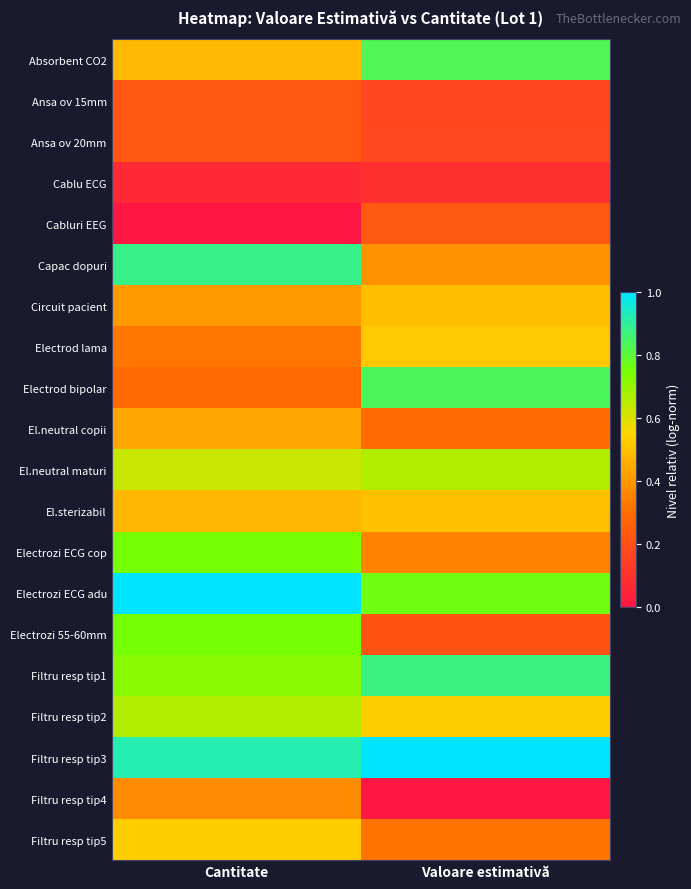

Count the number of data series in this chart.

20